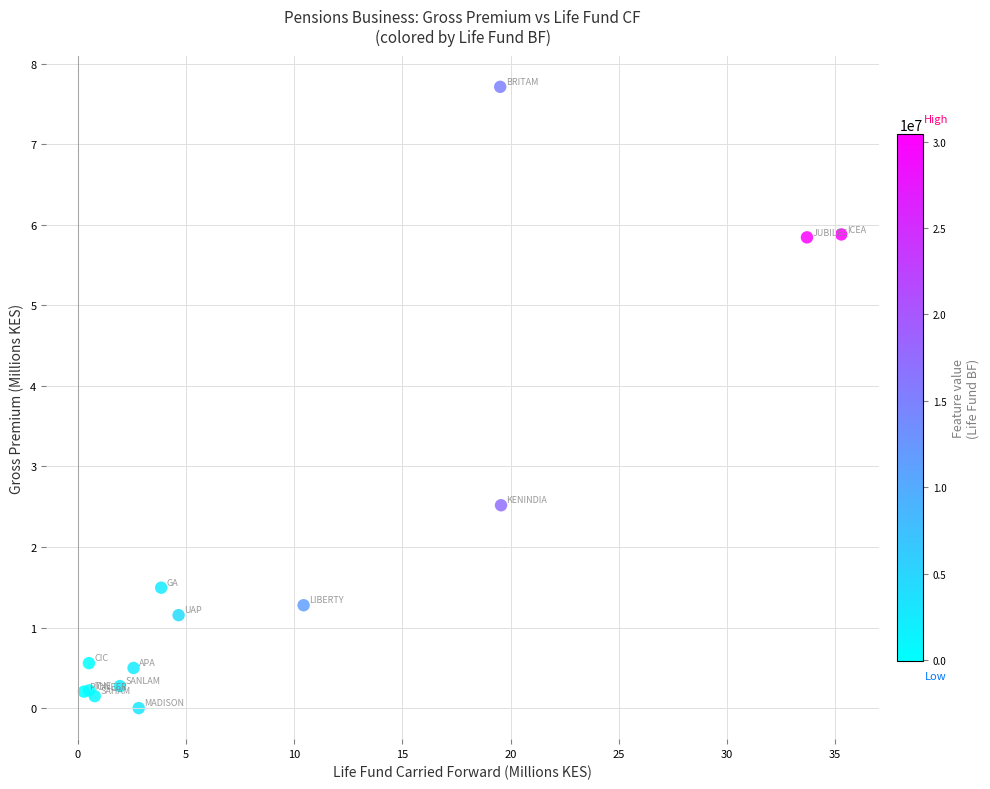

What Y value in the scatter plot is closest to 3?

2.5